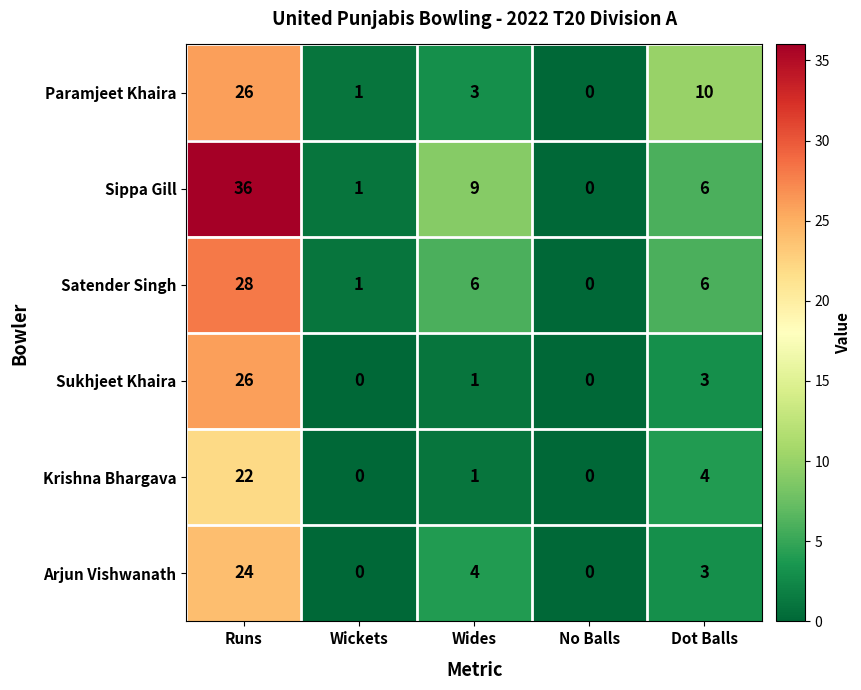

The Satender Singh series shows 6 at Wides. True or false?

True